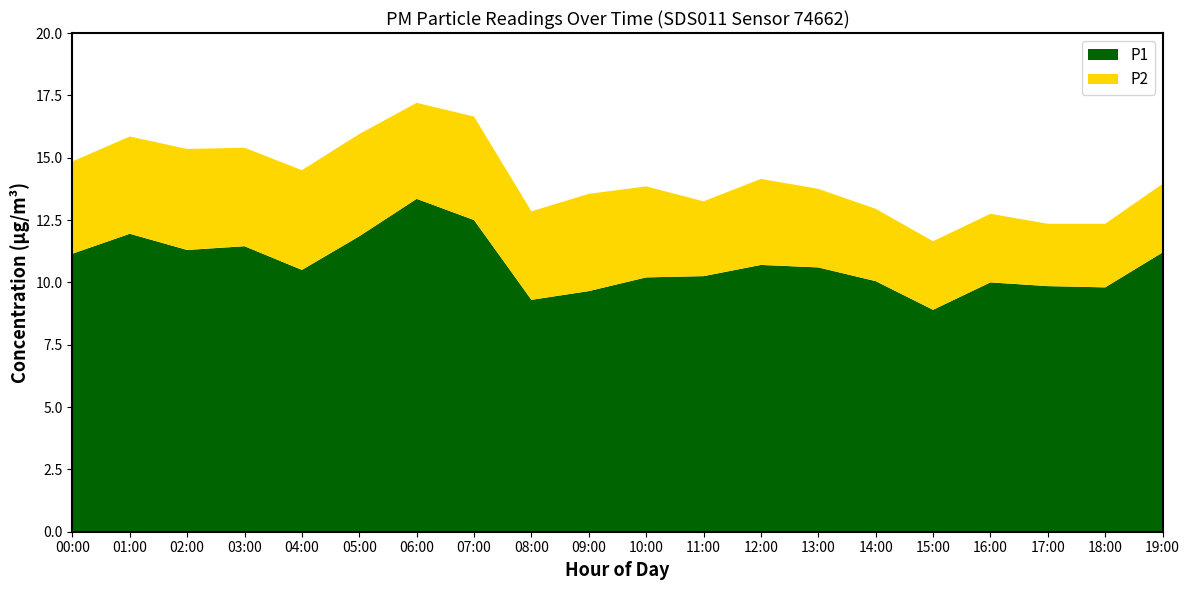

The P1 series shows 9.8 at 17:00. True or false?

True